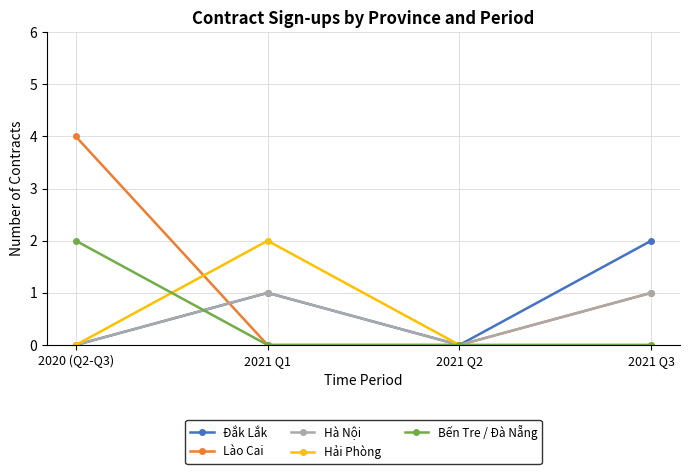

In Hà Nội, how many points are higher than both neighbors (excluding endpoints)?

1